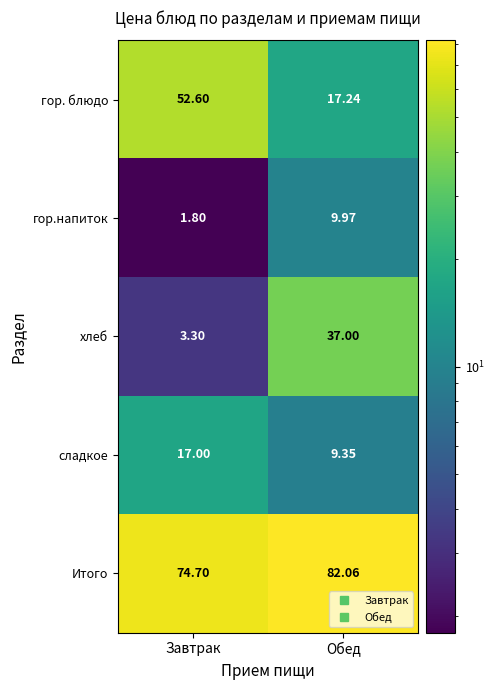

Which series changed the most between Завтрак and Обед?

гор. блюдо